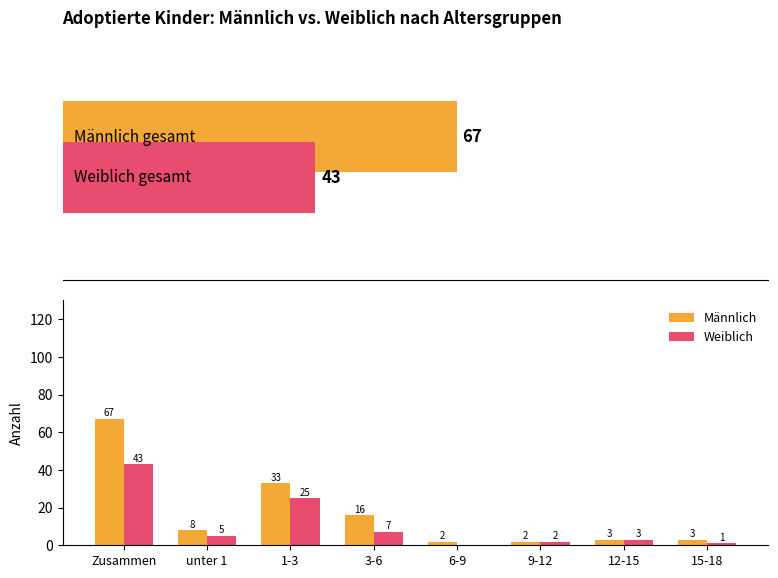

How many bars are there in total?

16